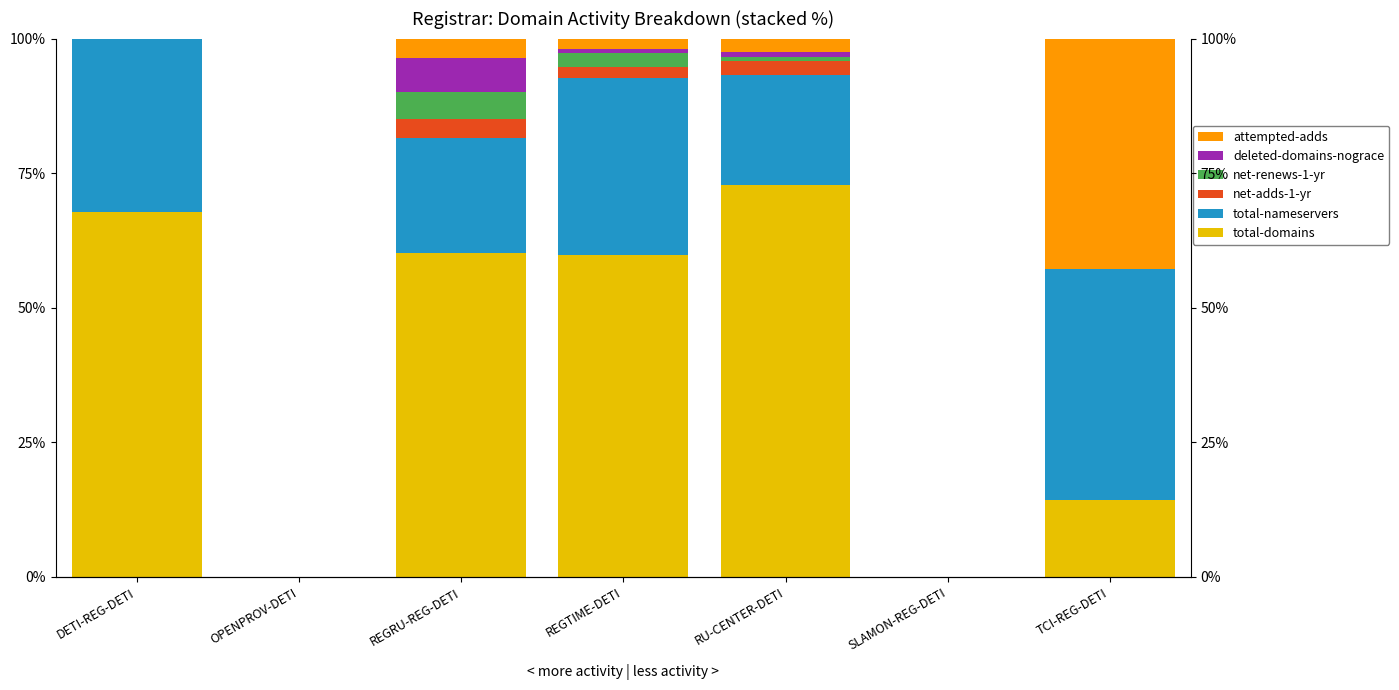

At how many categories does at least one series exceed 40?

5